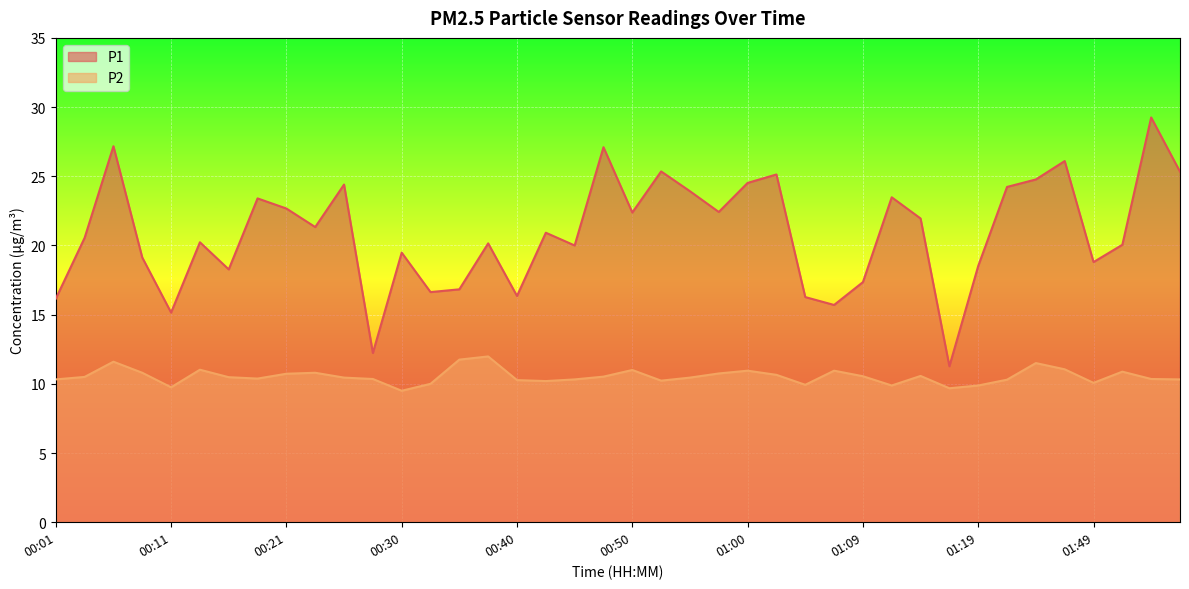

What is the average value of the P2 series?

10.5